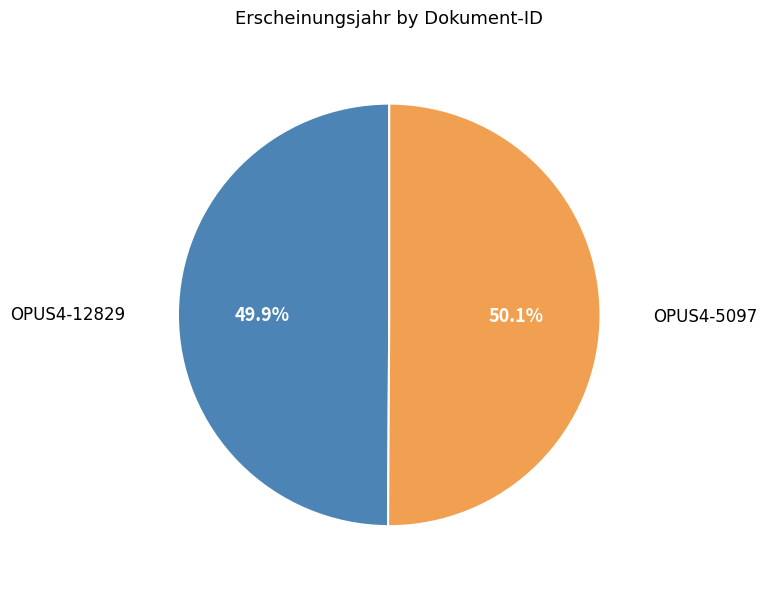

Is there any slice that represents more than half of the pie?

Yes